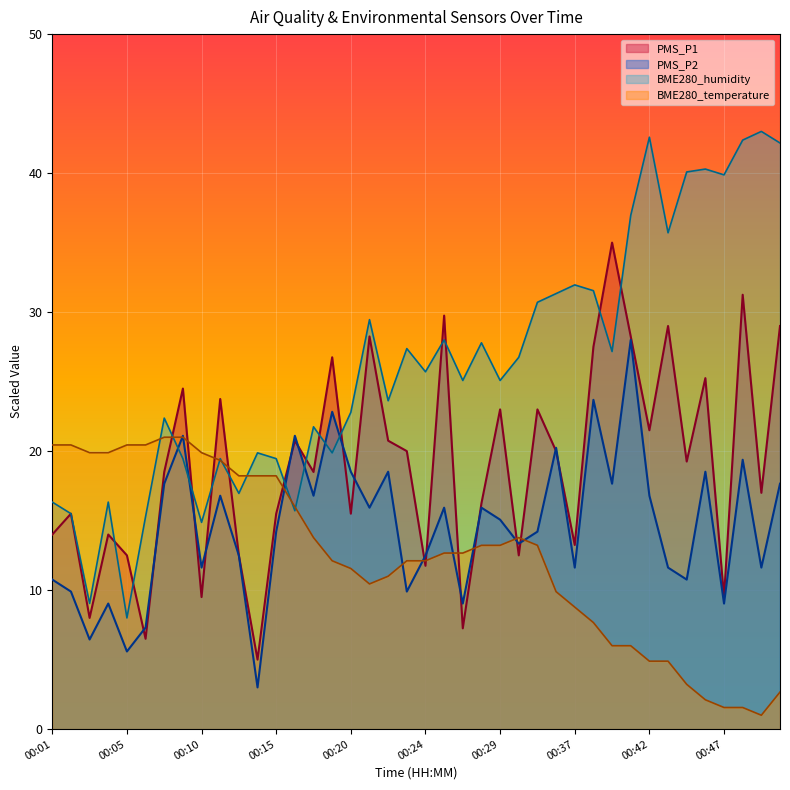

How many data points in PMS_P1 are above 19?

20